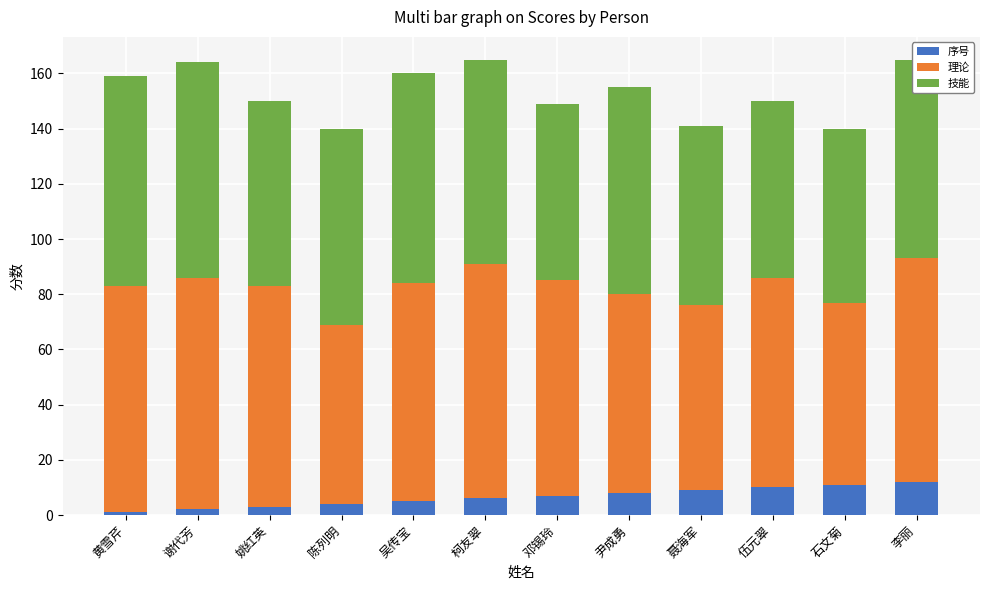

Is it true that 序号 equals 7 at 邓锡玲?

True